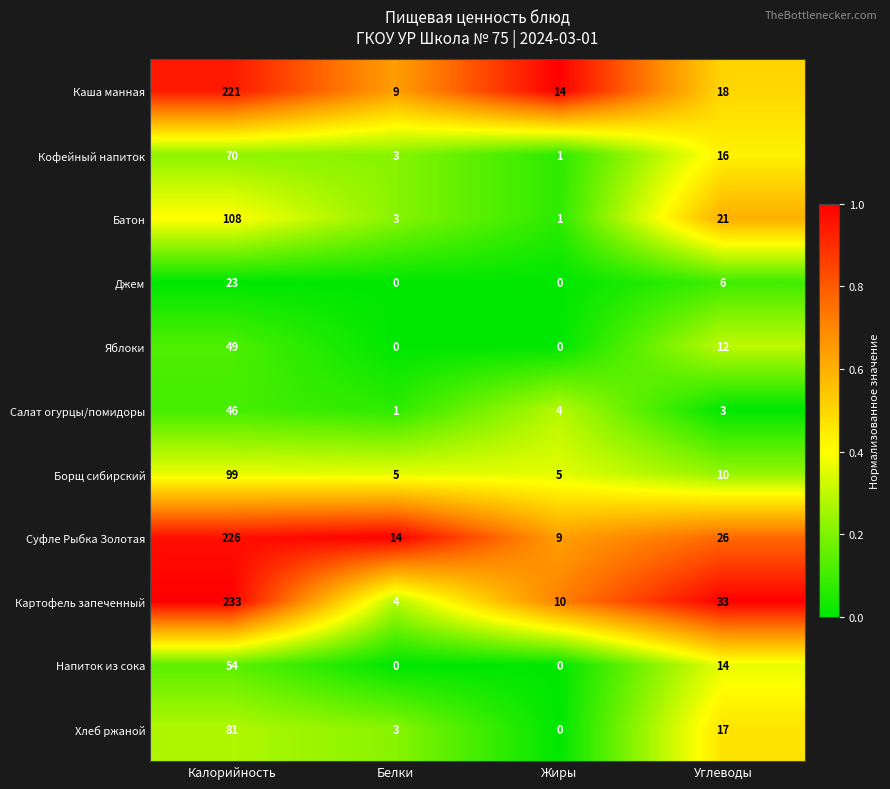

What is the average value of the Джем series?

7